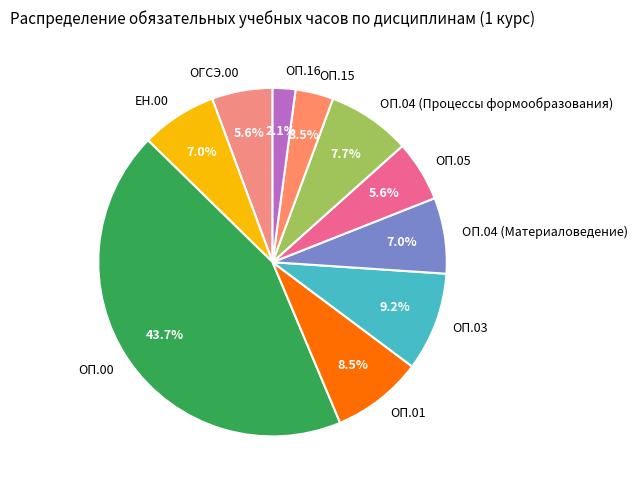

The ОП.04 (Материаловедение) slice represents 7% of the pie. True or false?

True